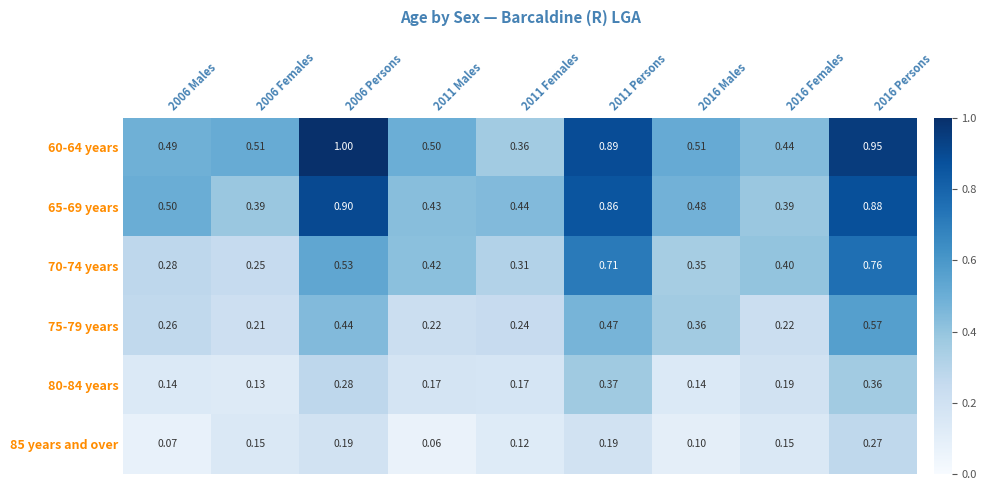

What is the total value across all series at 2011 Males?

1.8